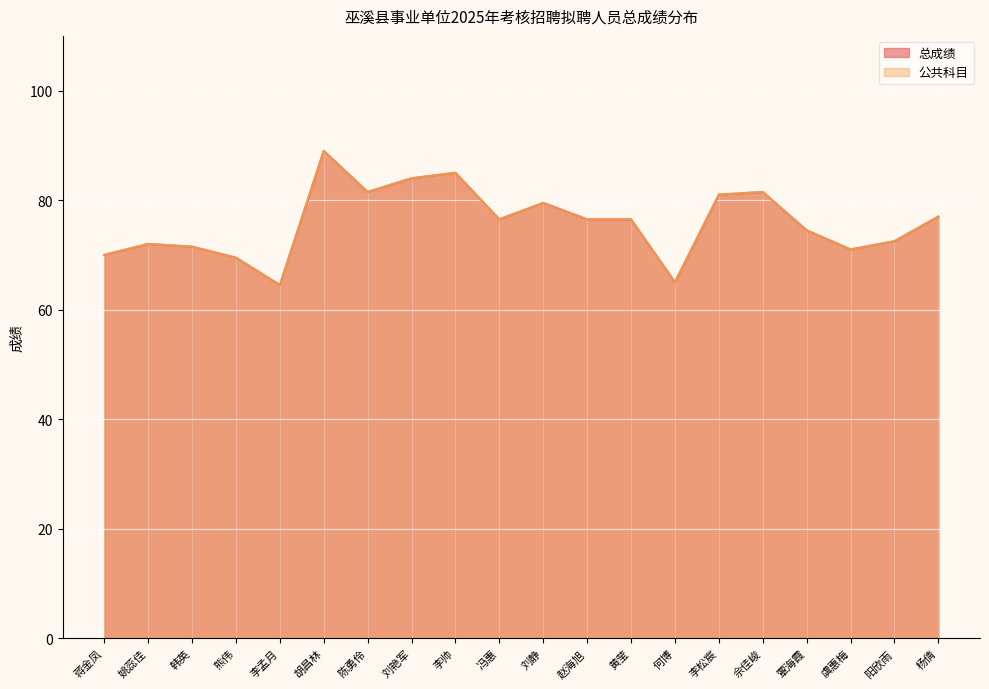

In 总成绩, how many points are higher than both neighbors (excluding endpoints)?

5